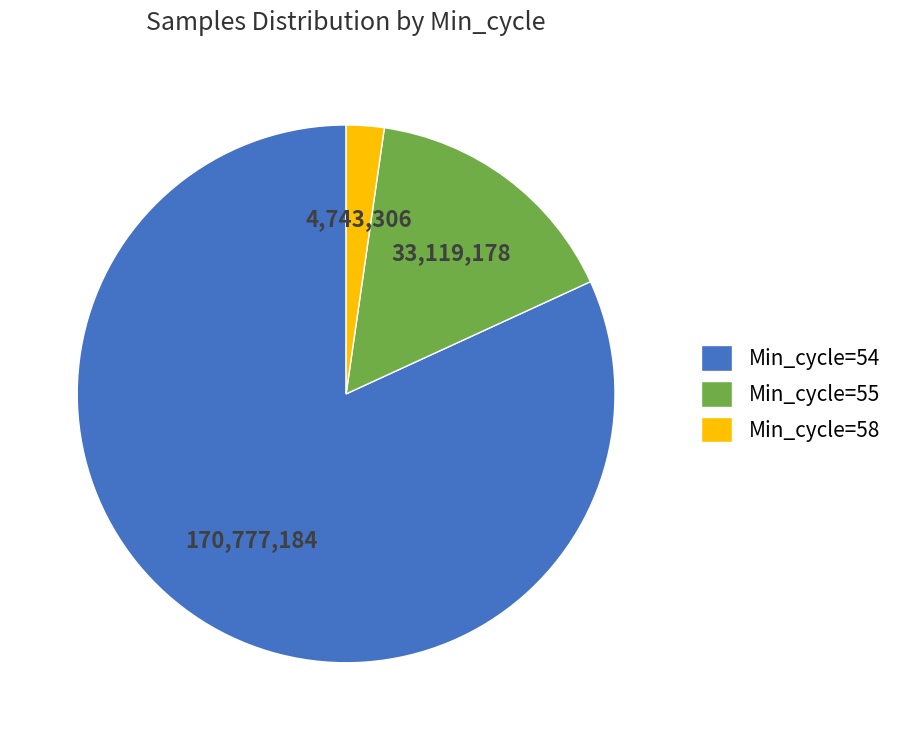

Is there any slice that represents more than half of the pie?

Yes